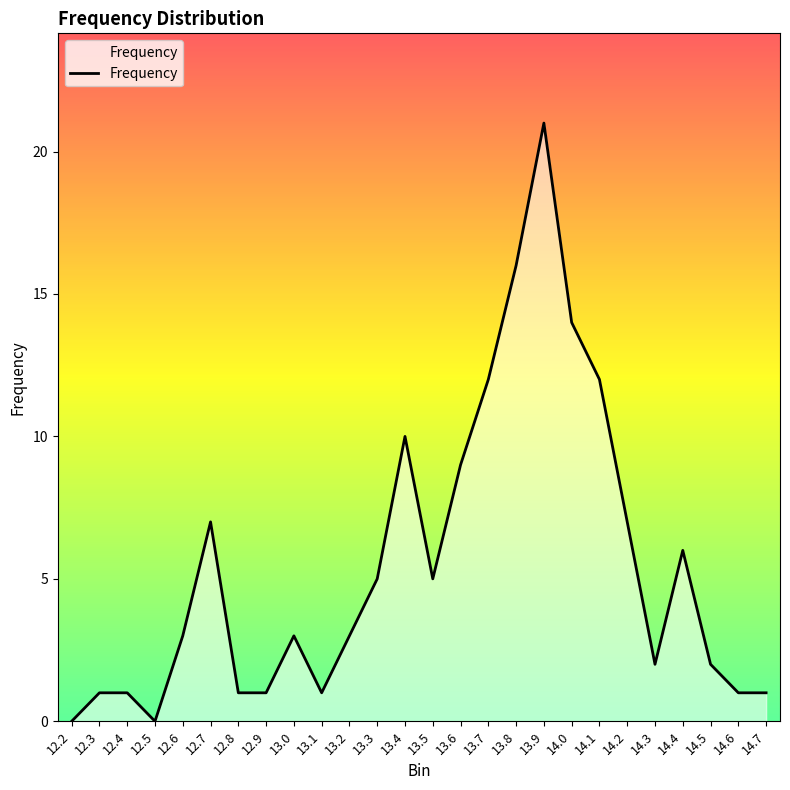

True or false: the data shows 9 at 14.0.

False